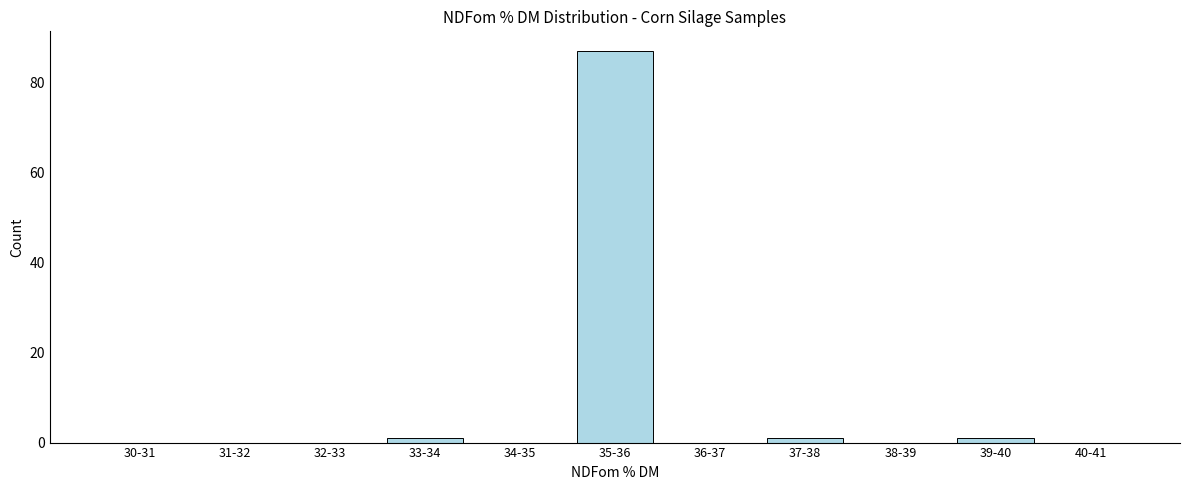

Reading left to right, transcribe all the data shown in this chart.

30-31=0	31-32=0	32-33=0	33-34=1	34-35=0	35-36=87	36-37=0	37-38=1	38-39=0	39-40=1	40-41=0